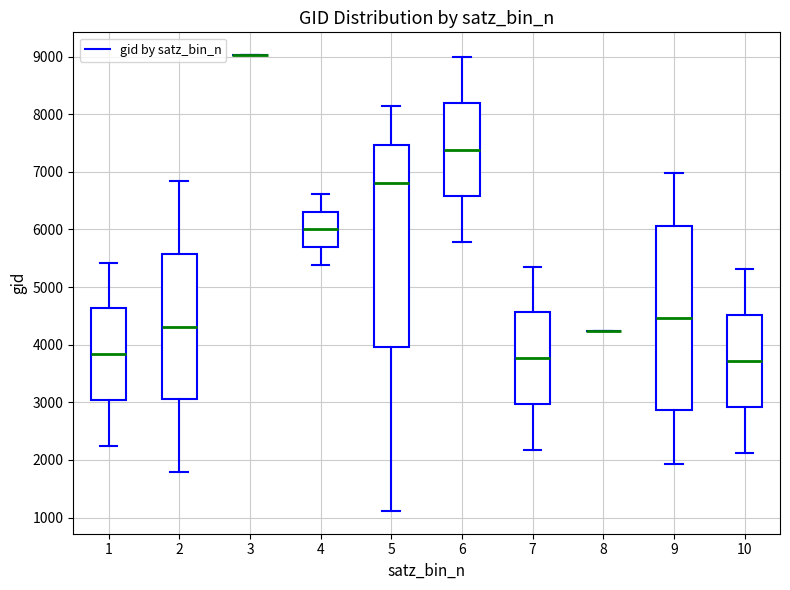

Reading left to right, transcribe this box plot: for each box, give where its median line is, the range the box spans, and where its two whiskers end, as read against the y-axis. The values are not printed on the chart, so give them approximately, as read against the axis.

1: median 3800, box 3000 to 4600, whiskers 2200 to 5400
2: median 4300, box 3100 to 5600, whiskers 1800 to 6800
3: box collapsed to a line at 9000, whiskers 9000 to 9000
4: median 6000, box 5700 to 6300, whiskers 5400 to 6600
5: median 6800, box 4000 to 7500, whiskers 1100 to 8100
6: median 7400, box 6600 to 8200, whiskers 5800 to 9000
7: median 3800, box 3000 to 4600, whiskers 2200 to 5400
8: box collapsed to a line at 4200, whiskers 4200 to 4200
9: median 4500, box 2900 to 6100, whiskers 1900 to 7000
10: median 3700, box 2900 to 4500, whiskers 2100 to 5300